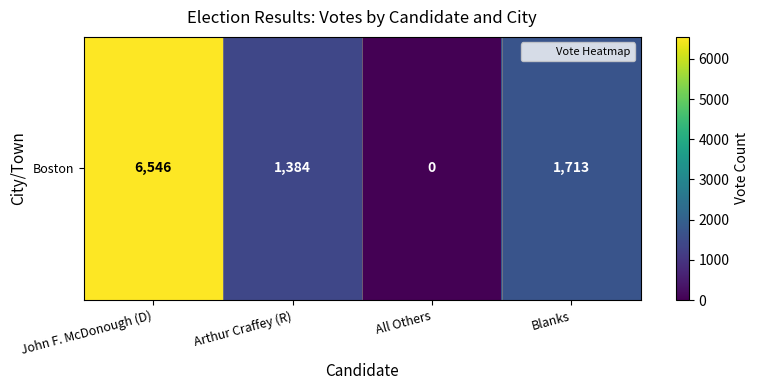

Which category has the lowest value across all series?

All Others